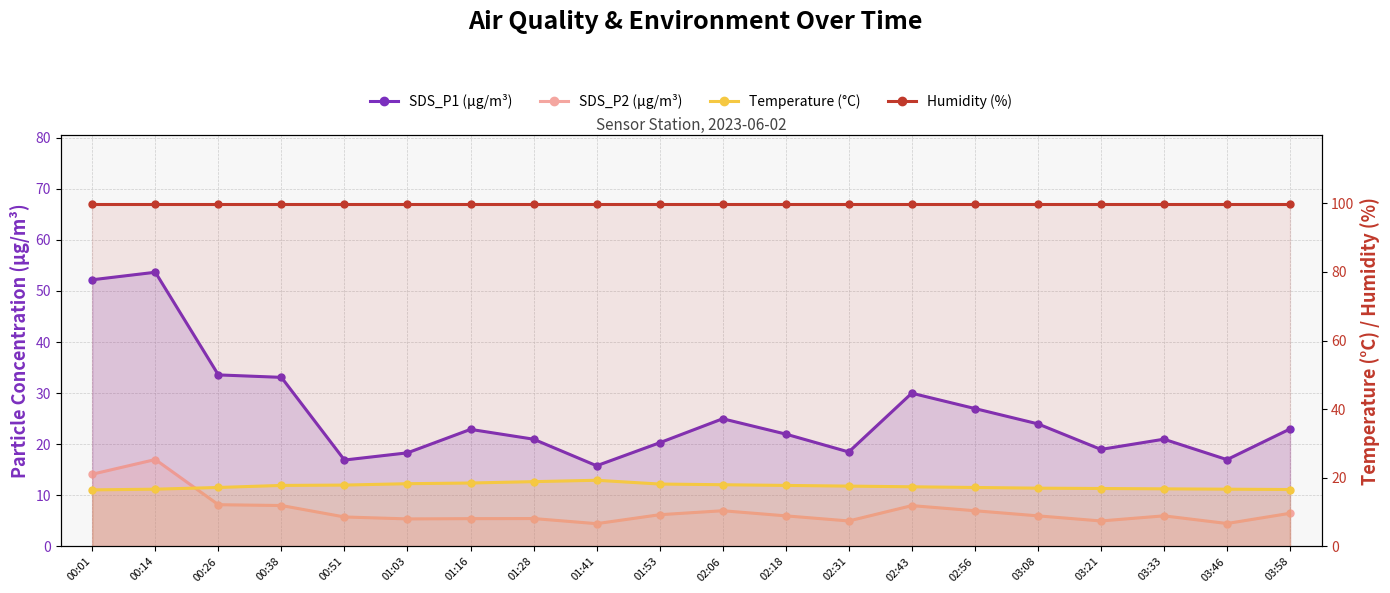

Is the value of SDS_P1 (µg/m³) at 02:18 greater than the value of Temperature (°C) at 02:31?

Yes